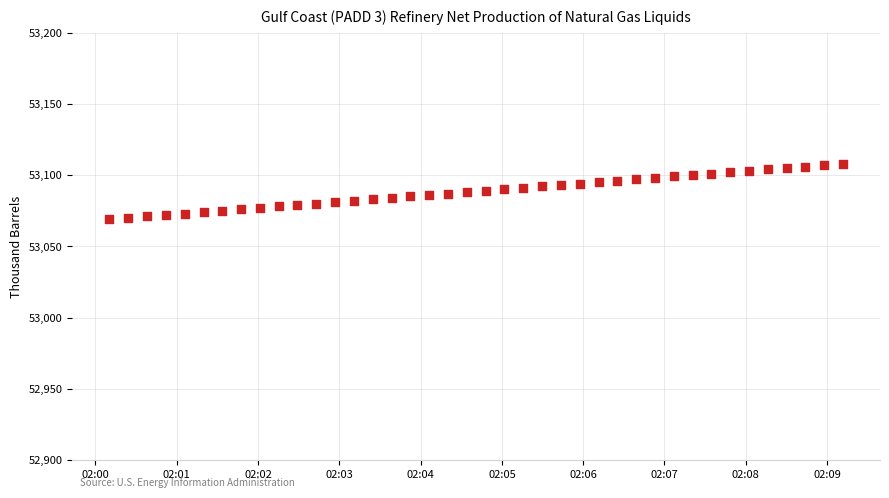

What is the range of Y values (max minus min)?

39